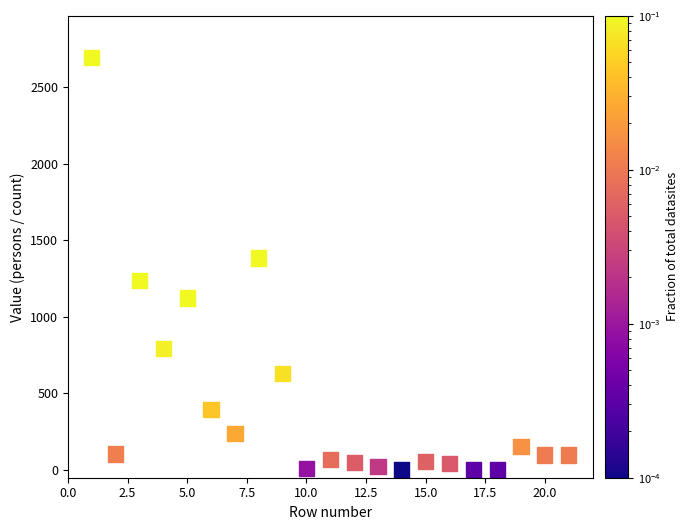

What Y value in the scatter plot is closest to 1347?

1384